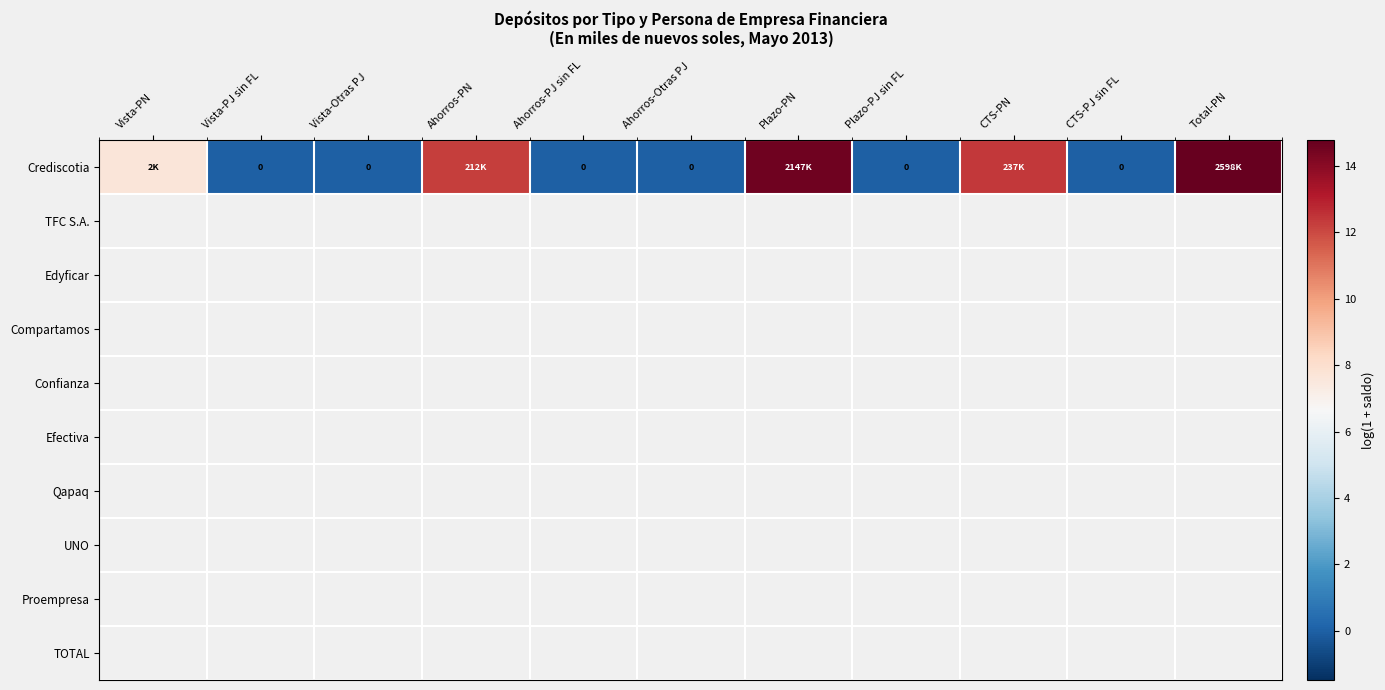

Which label corresponds to the largest value in the chart?

Total-PN